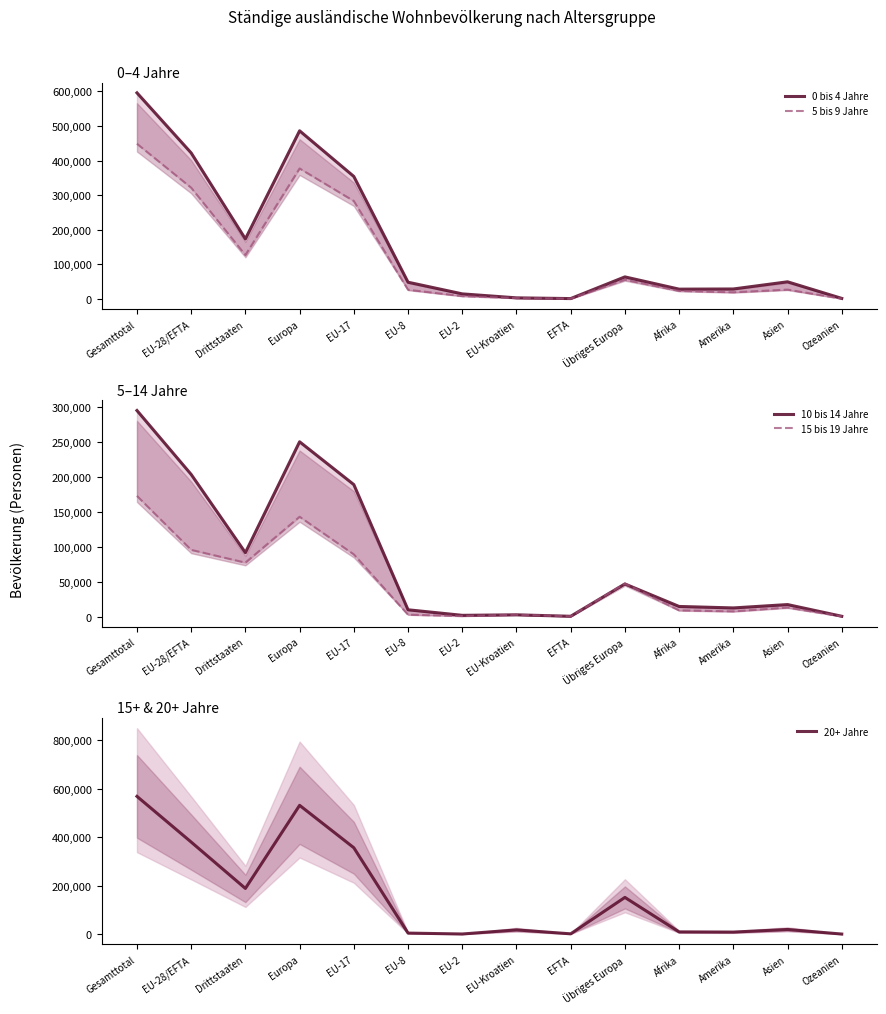

How many distinct data groups are displayed?

5